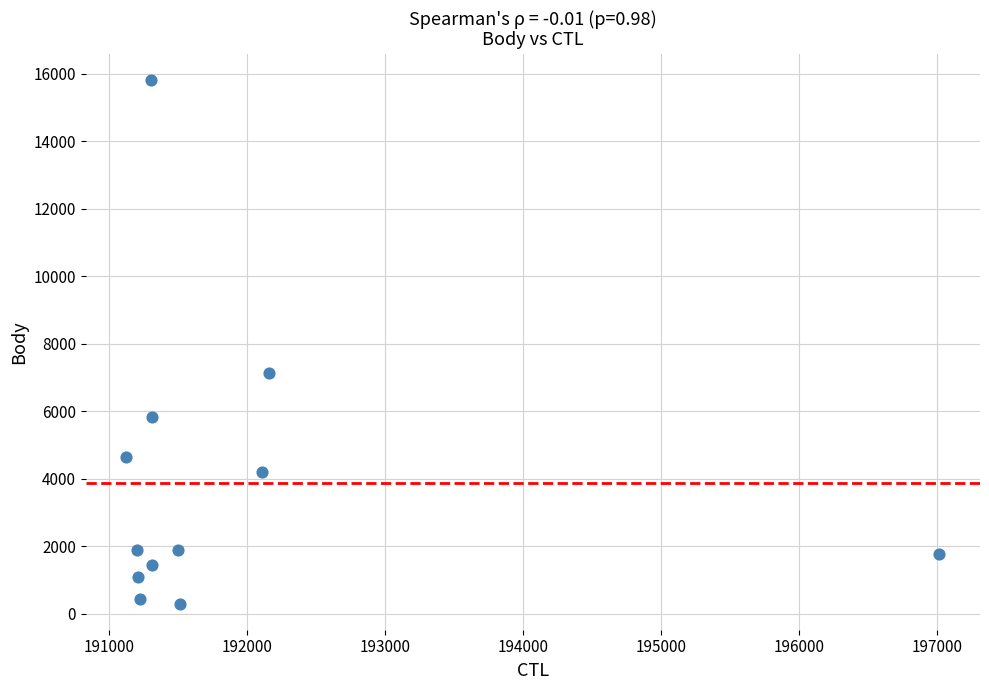

What is the range of X values (max minus min)?

5889